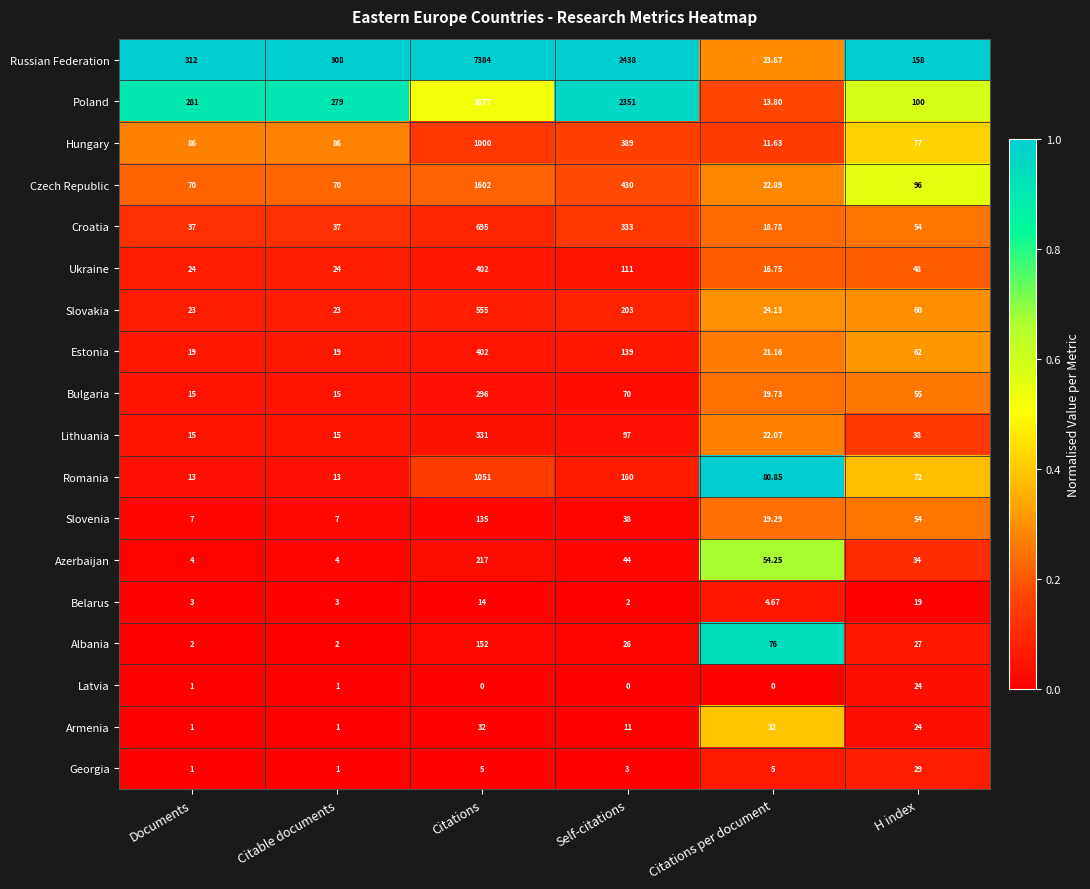

At which category is the sum across all series the highest?

Citations